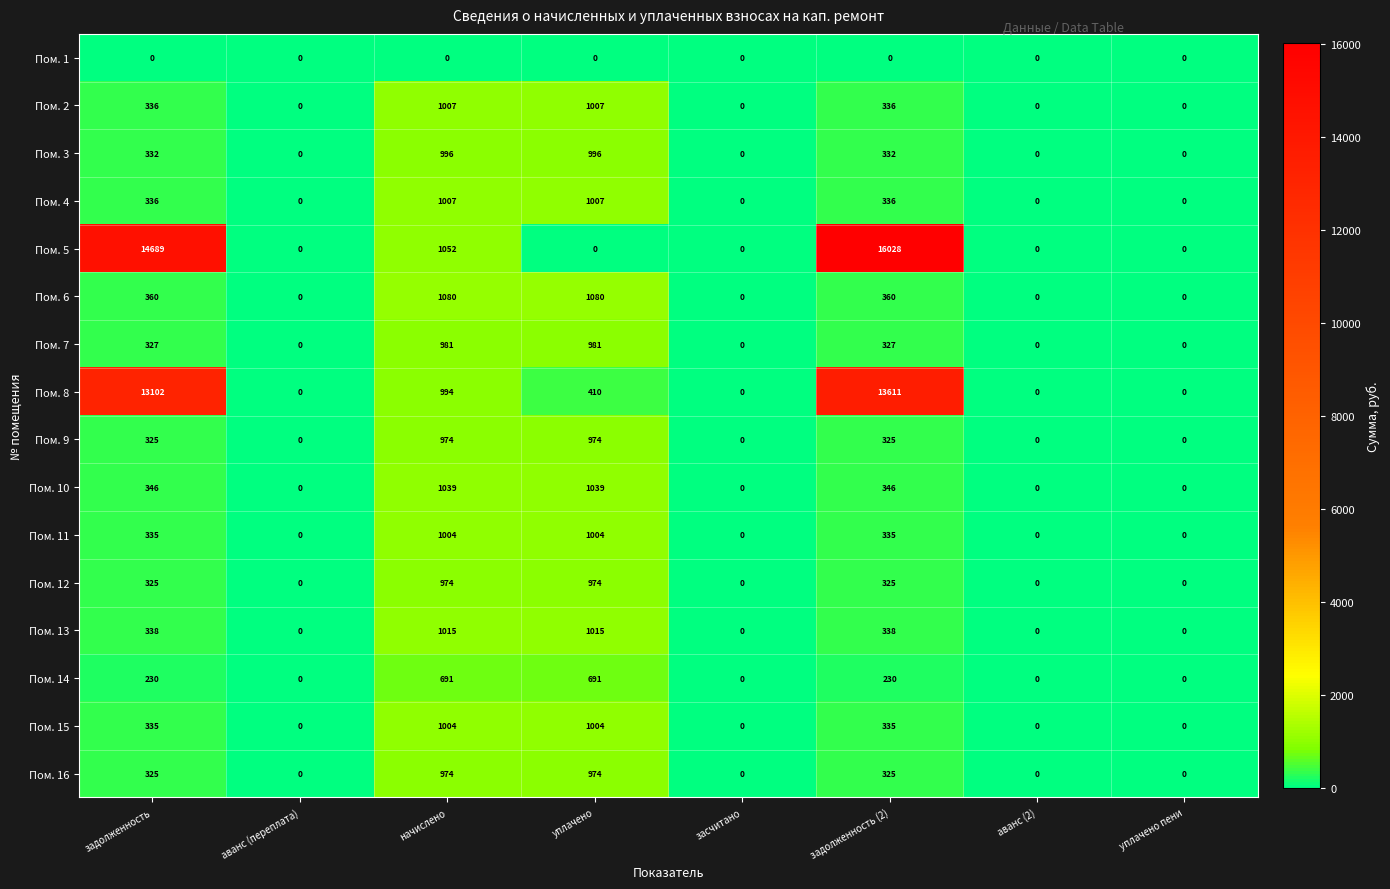

What is the maximum value shown in the chart?

16028